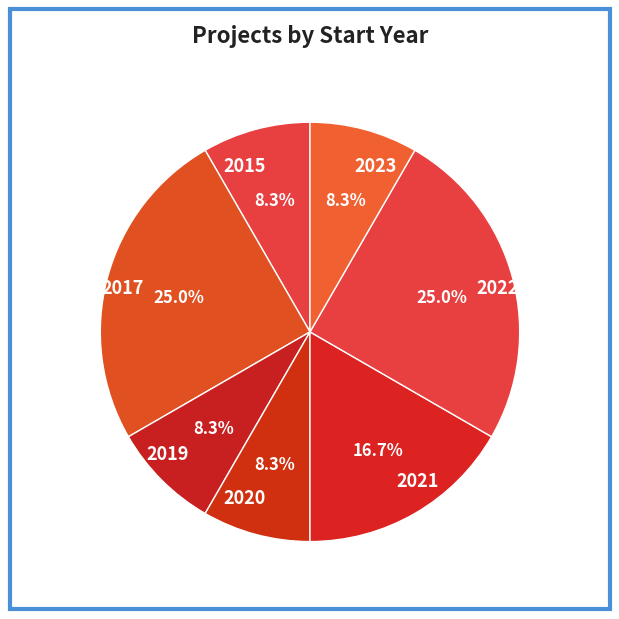

Combined, do 2020 and 2022 account for over 50%?

No